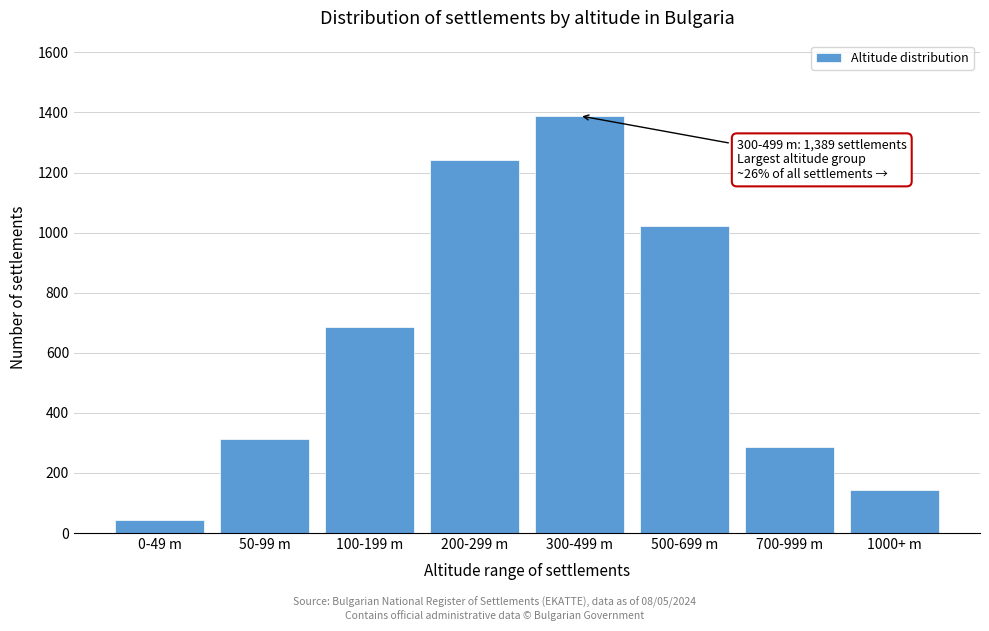

Reading left to right, transcribe all the data shown in this chart.

0-49 m=45	50-99 m=312	100-199 m=687	200-299 m=1243	300-499 m=1389	500-699 m=1021	700-999 m=287	1000+ m=143